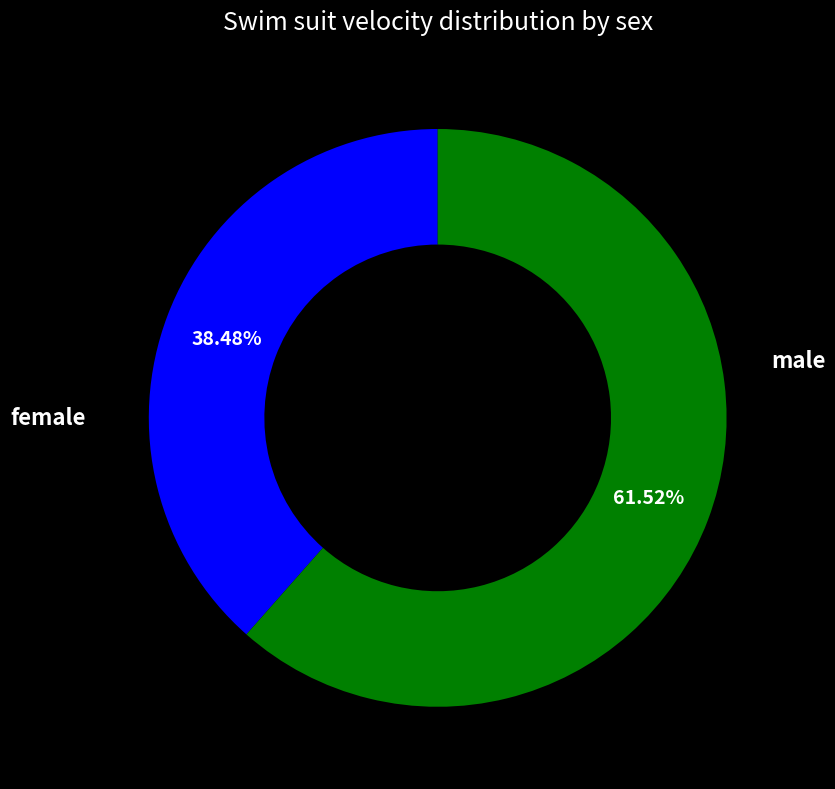

How many segments does this pie chart have?

2